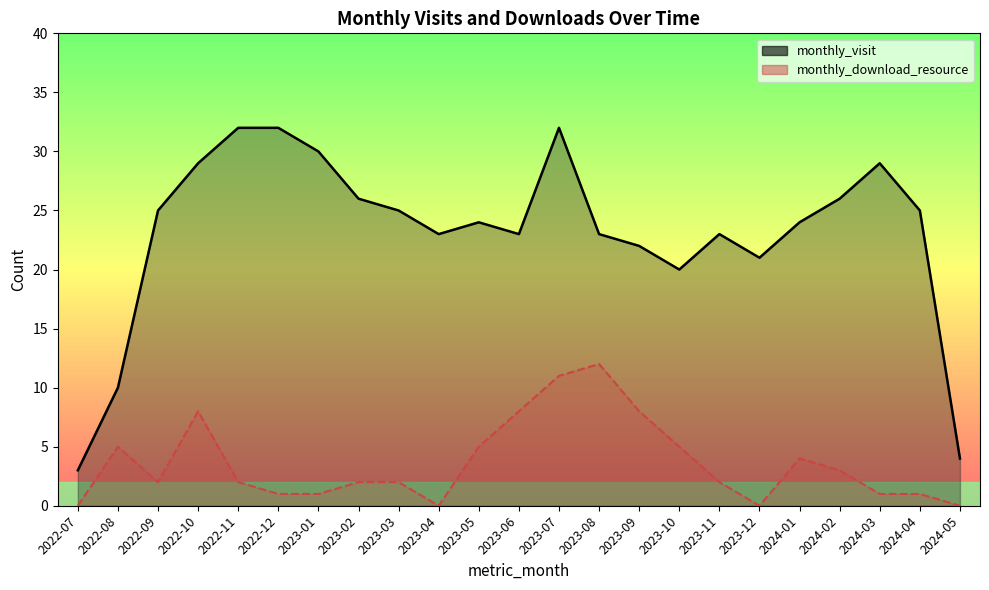

What is the label of the 23rd point from the left?

2024-05